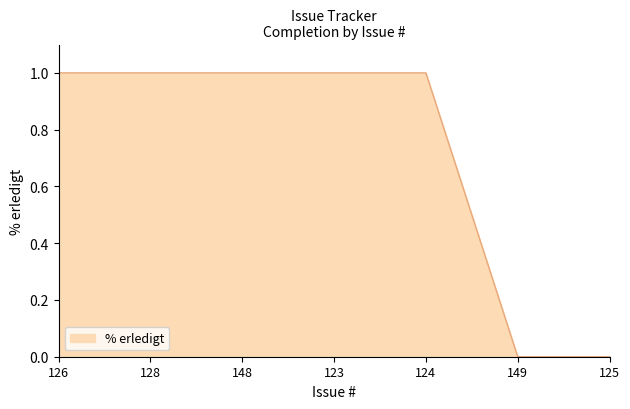

Between 149 and 128, which is larger?

128